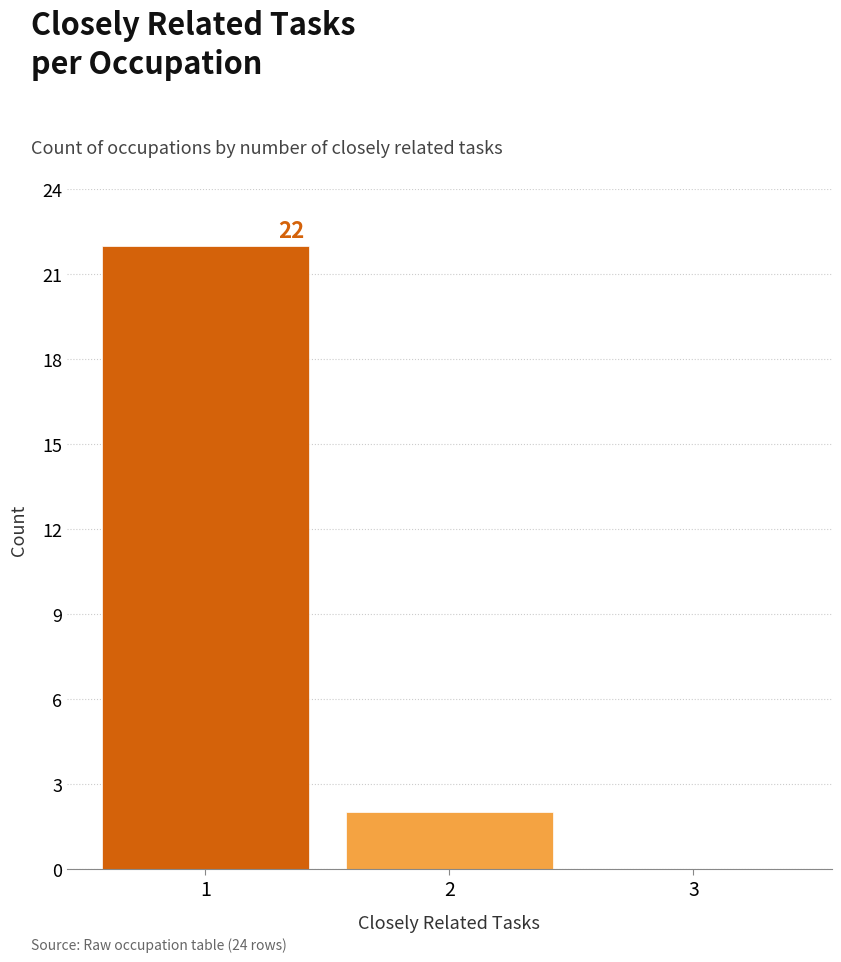

Reading left to right, extract all data points from this chart.

1=22	2=2	3=0